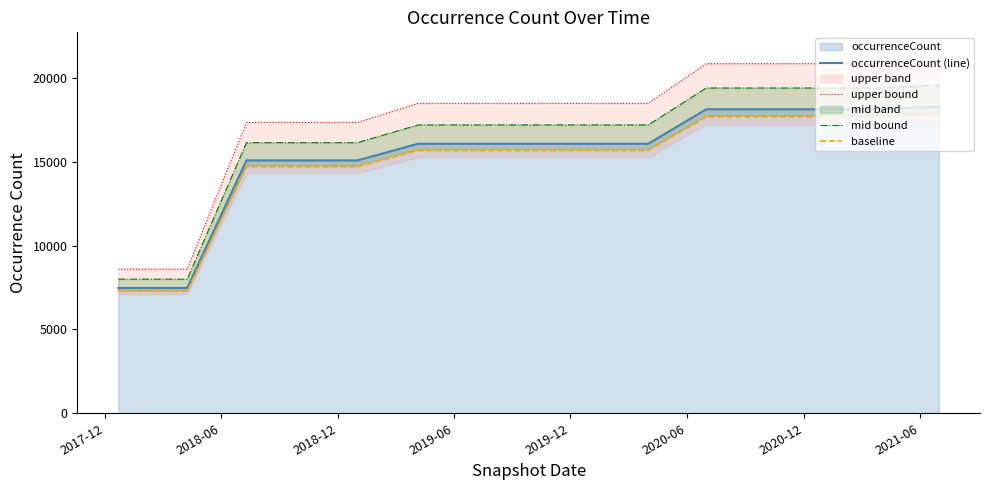

How many data points does each series have?

15